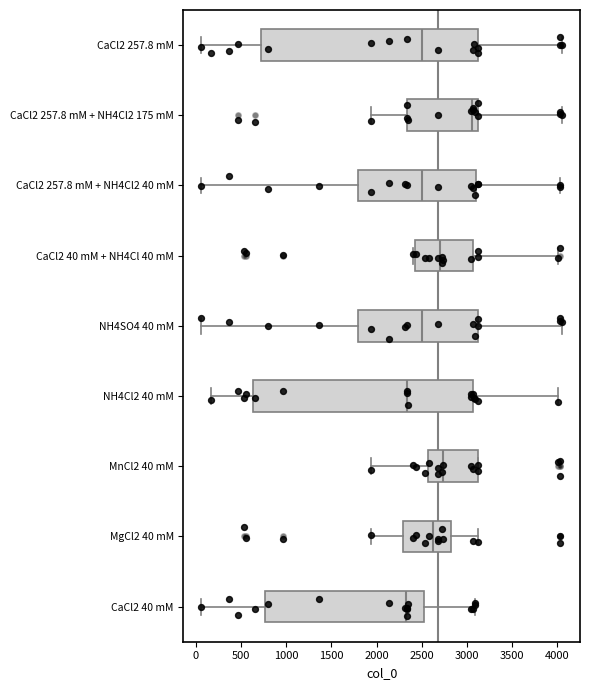

Reading bottom to top, read every box against the x-axis: the position of its median line, the range the box covers, and the ends of its whiskers. The values are not printed on the chart, so give them approximately, as read against the axis.

CaCl2 40 mM: median 2350, box 750 to 2500, whiskers 50 to 3100
MgCl2 40 mM: median 2650, box 2300 to 2800, whiskers 1950 to 3150
MnCl2 40 mM: median 2750, box 2550 to 3100, whiskers 1950 to 3150
NH4Cl2 40 mM: median 2350, box 650 to 3050, whiskers 150 to 4000
NH4SO4 40 mM: median 2500, box 1800 to 3150, whiskers 50 to 4050
CaCl2 40 mM + NH4Cl 40 mM: median 2700, box 2450 to 3050, whiskers 2400 to 4000
CaCl2 257.8 mM + NH4Cl2 40 mM: median 2500, box 1800 to 3100, whiskers 50 to 4050
CaCl2 257.8 mM + NH4Cl2 175 mM: median 3050, box 2350 to 3150, whiskers 1950 to 4050
CaCl2 257.8 mM: median 2500, box 700 to 3150, whiskers 50 to 4050